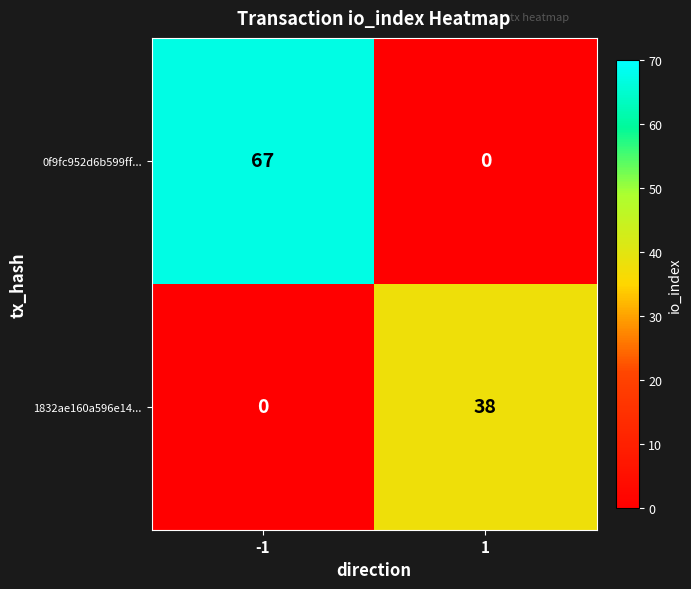

Reading right to left, transcribe all the data shown in this chart.

0f9fc952d6b599ff...: 0	67
1832ae160a596e14...: 38	0